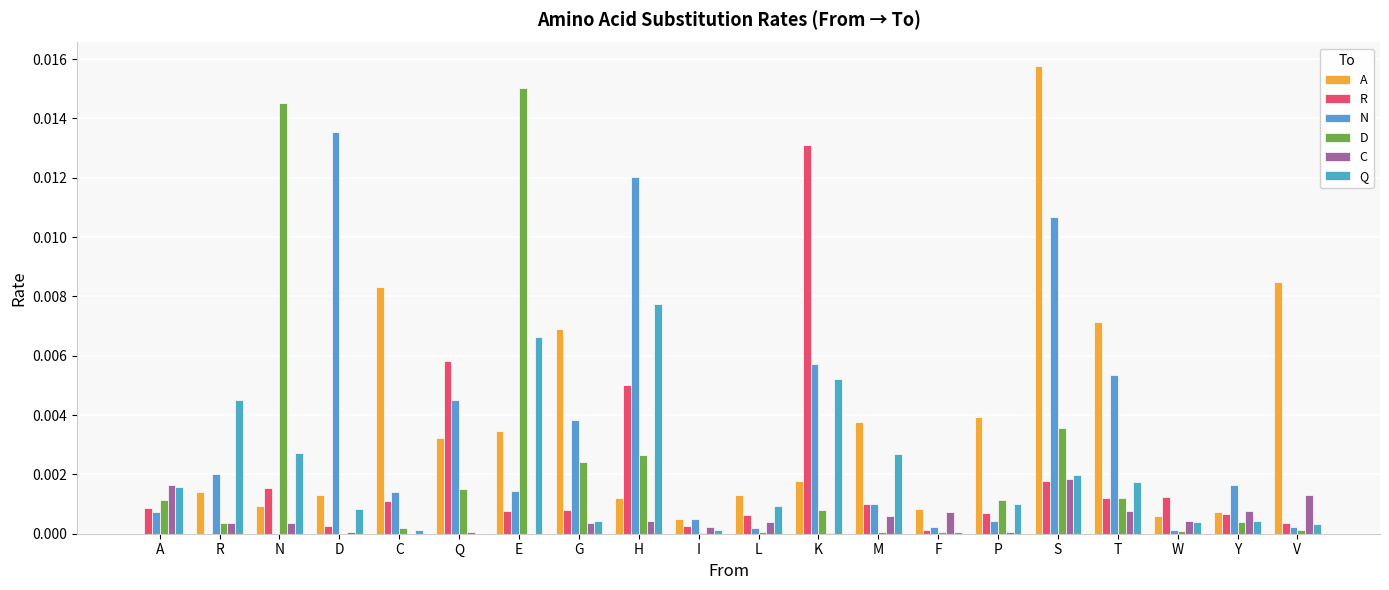

Which category has the lowest value across all series?

A